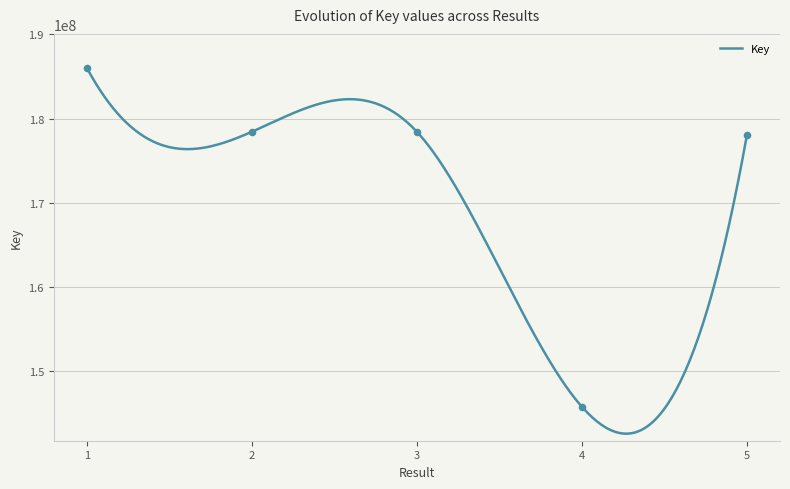

What is the change in value from 1 to 4?

-40258105